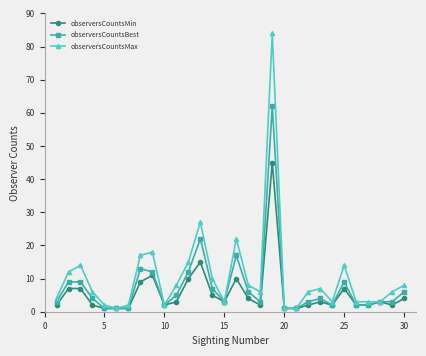

True or false: observersCountsBest has more than 1 points higher than both neighbors.

True